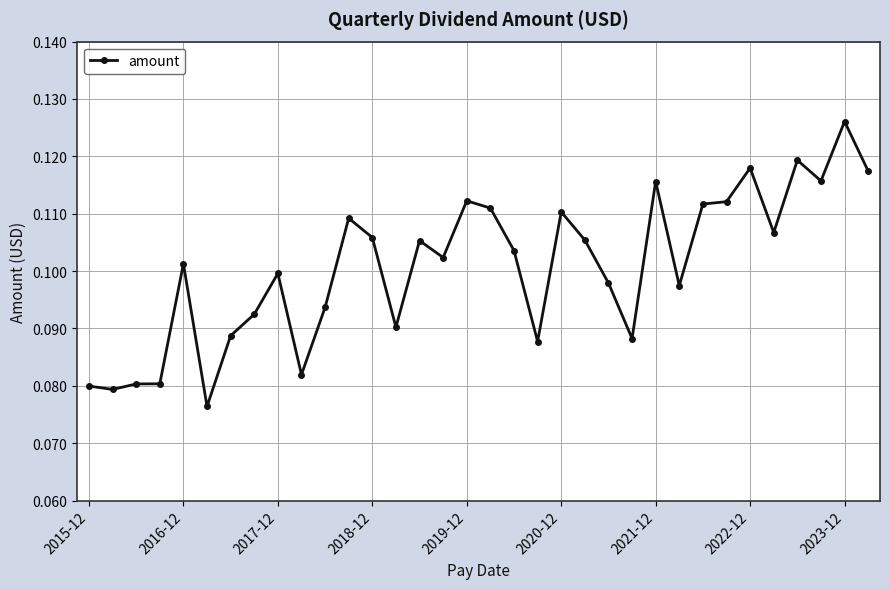

Count the values in the range 0 to 1.

34